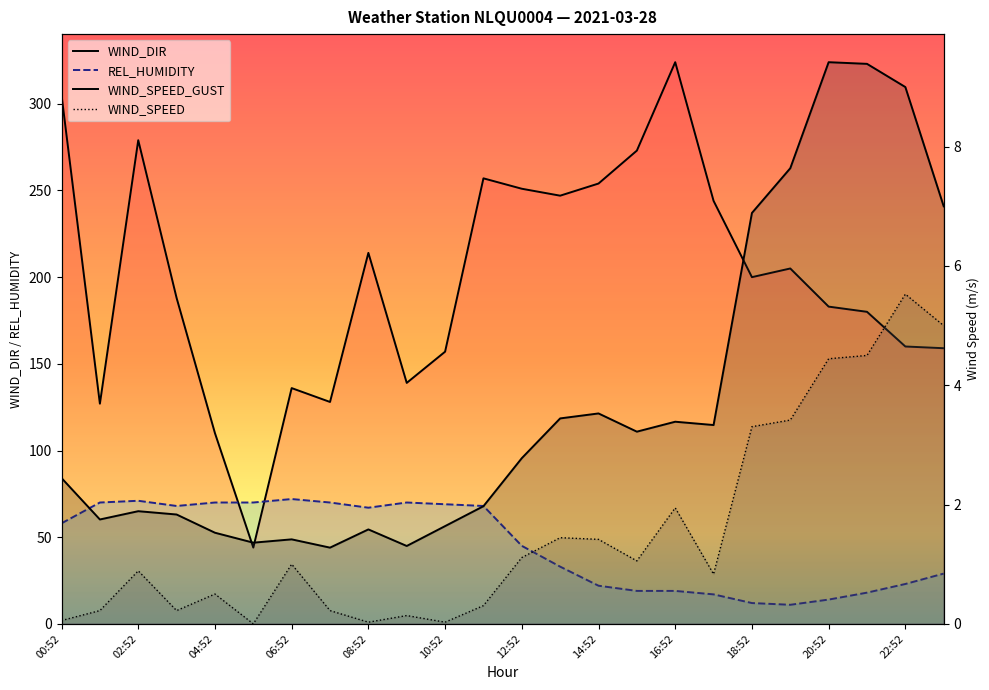

What are all the series names shown in the legend?

WIND_DIR, WIND_SPEED_GUST, WIND_SPEED, REL_HUMIDITY